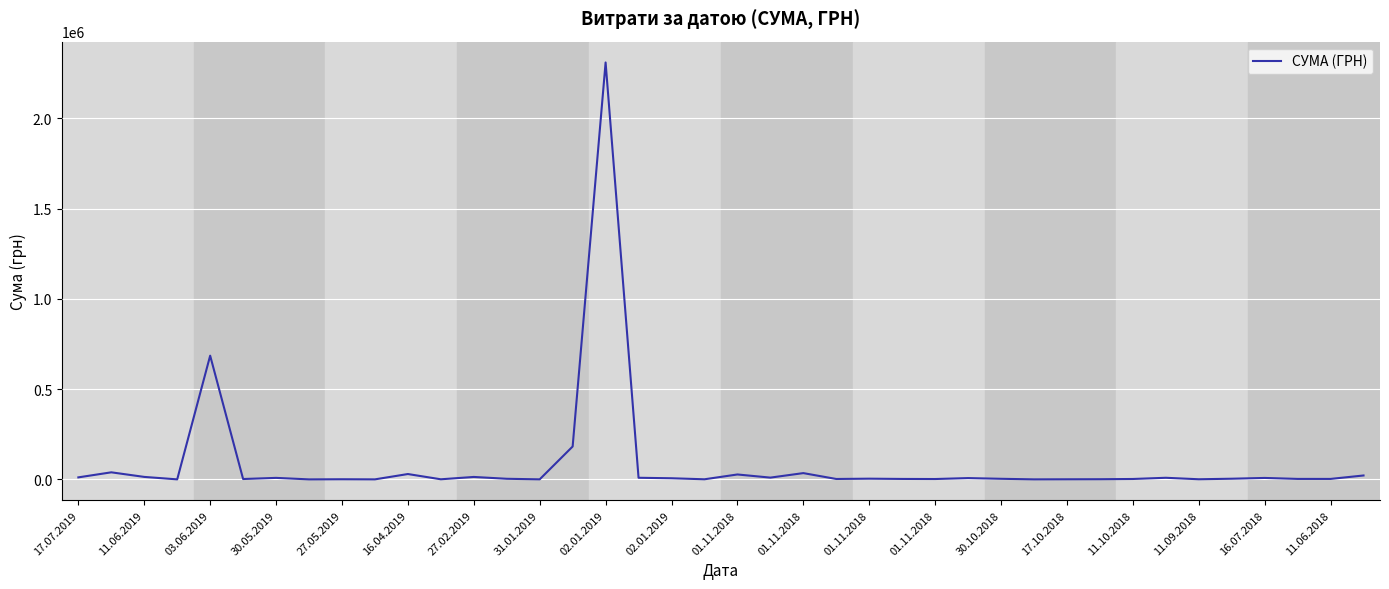

What is the greatest value displayed?

2310253.5